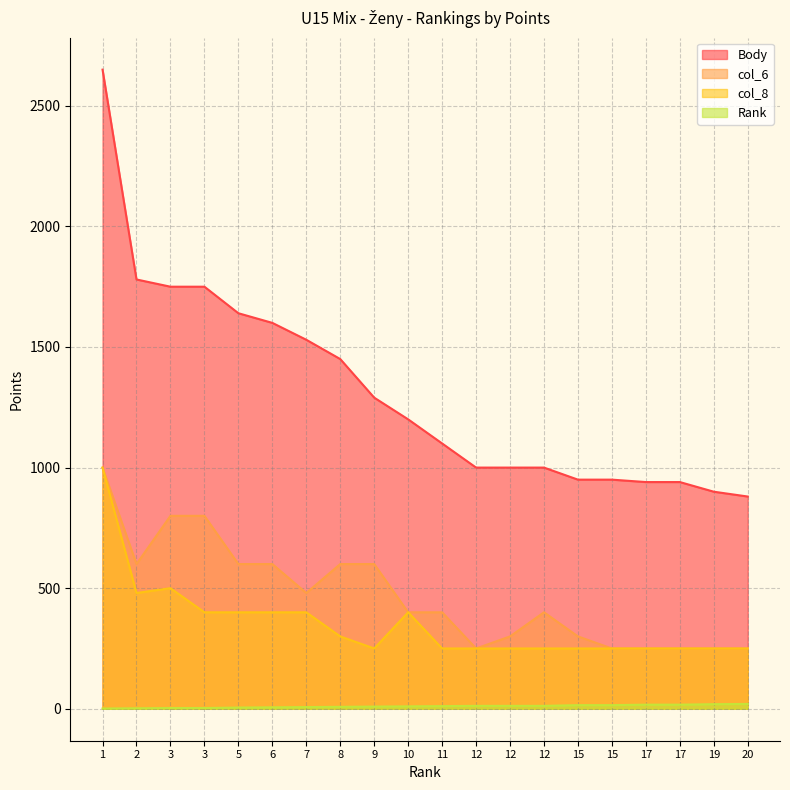

Is it true that Rank equals 3 at 3?

True